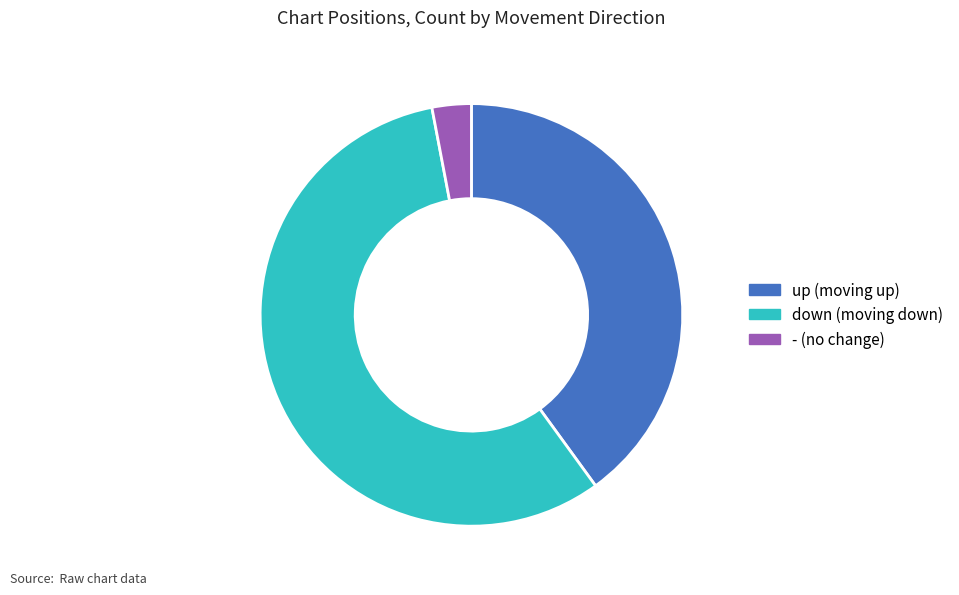

Combined, do up and - account for over 50%?

No